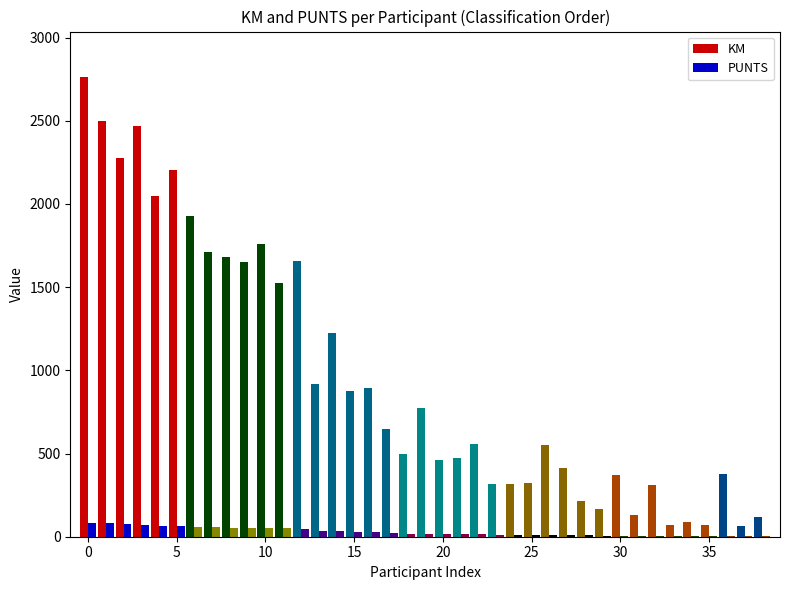

What is the highest value of the KM series?

2760